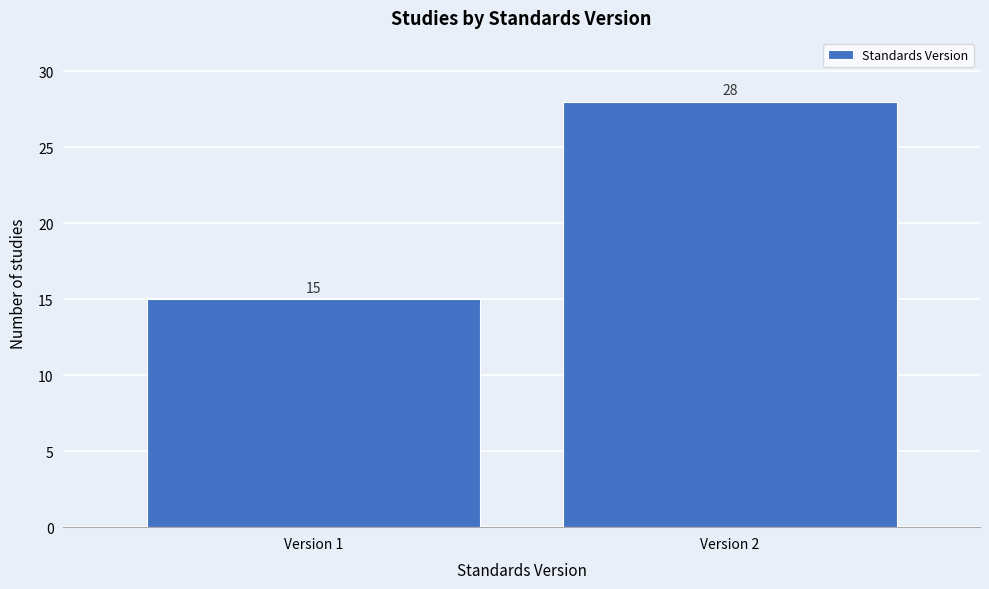

Reading left to right, what are all the values shown in this chart?

Version 1=15	Version 2=28